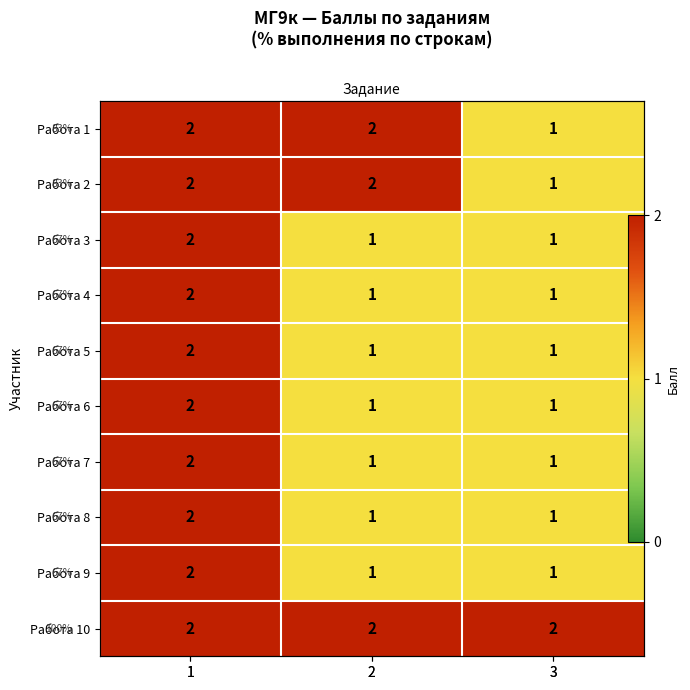

List the series in order of their peak value, lowest first.

Работа 1, Работа 2, Работа 3, Работа 4, Работа 5, Работа 6, Работа 7, Работа 8, Работа 9, Работа 10